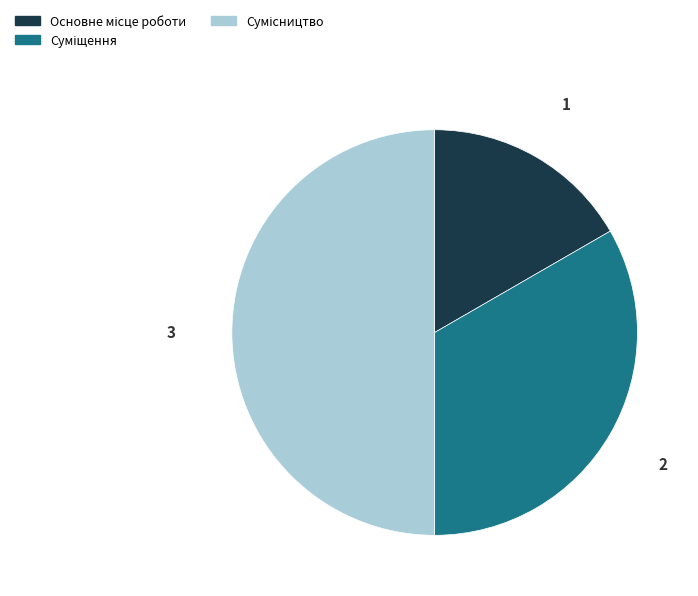

How many segments does this pie chart have?

3